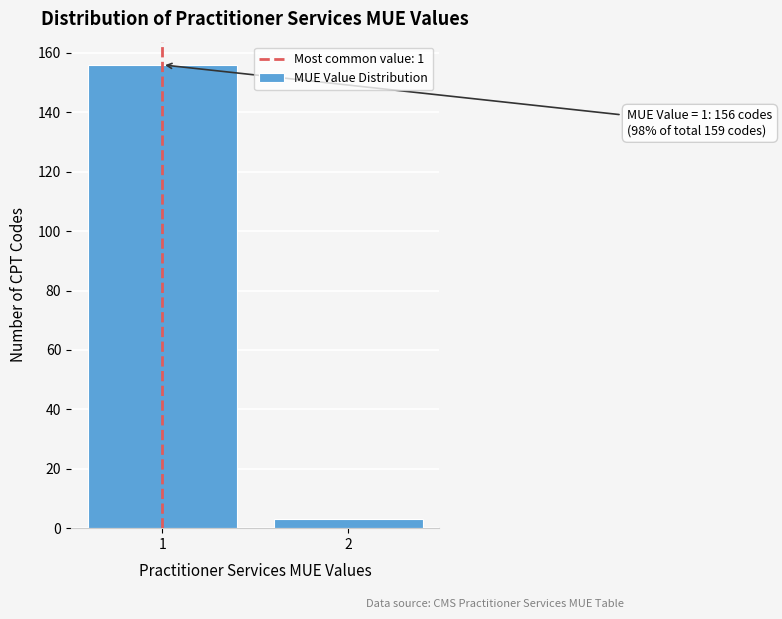

Reading left to right, transcribe all the data shown in this chart.

156	3